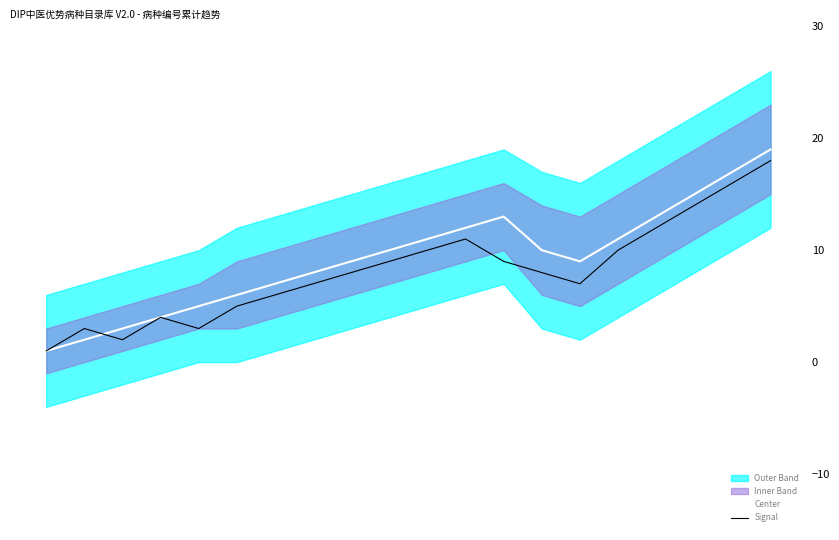

What is the value of the Center point at the 4th from the left?

4